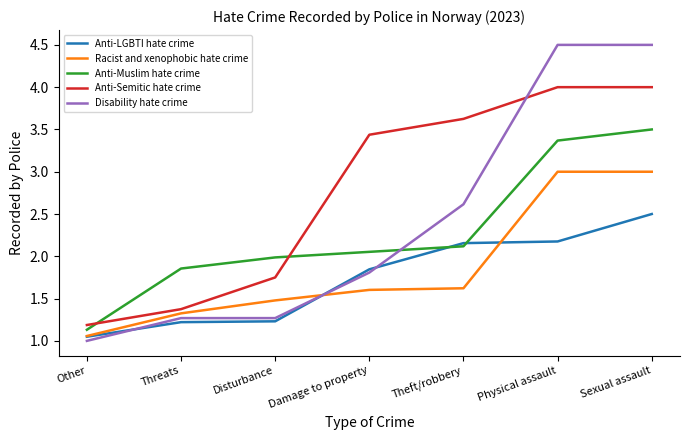

Which series has the largest total across all categories?

Anti-Semitic hate crime